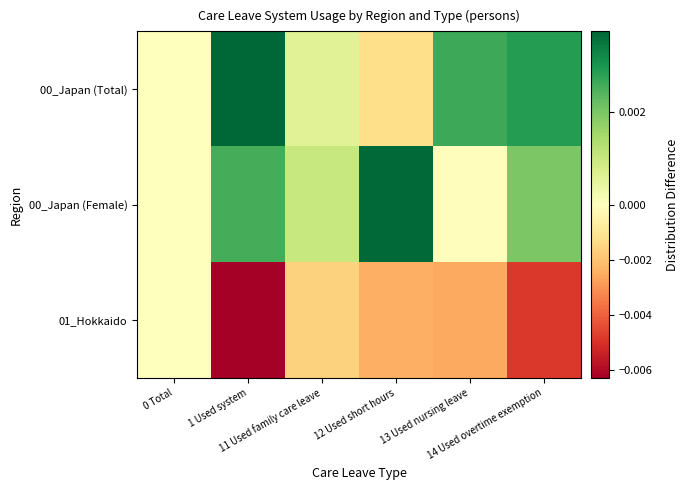

Reading left to right, what are all the values shown in this chart?

00_Japan (Total): 0 Total=0.0	1 Used system=0.0	11 Used family care leave=0.0	12 Used short hours=-0.0	13 Used nursing leave=0.0	14 Used overtime exemption=0.0
00_Japan (Female): 0 Total=0.0	1 Used system=0.0	11 Used family care leave=0.0	12 Used short hours=0.0	13 Used nursing leave=-0.0	14 Used overtime exemption=0.0
01_Hokkaido: 0 Total=0.0	1 Used system=-0.0	11 Used family care leave=-0.0	12 Used short hours=-0.0	13 Used nursing leave=-0.0	14 Used overtime exemption=-0.0